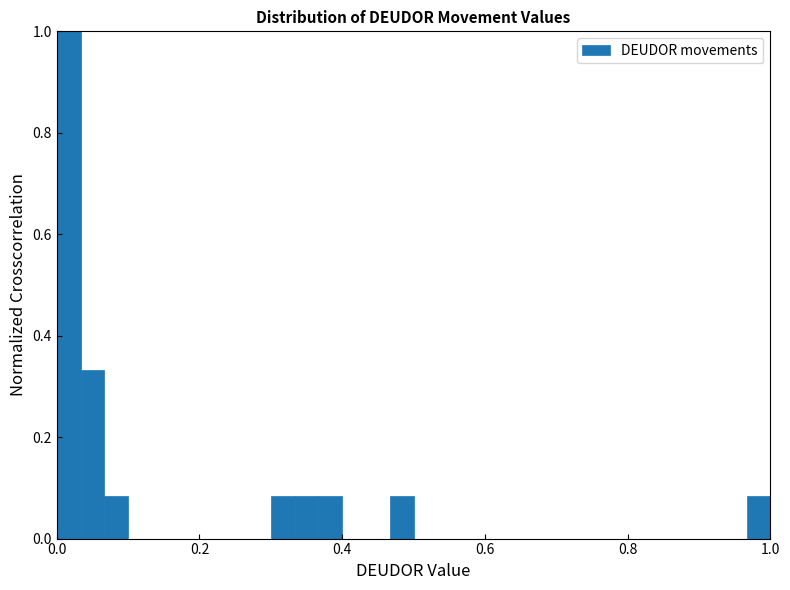

Around what value on the x-axis is the tallest bar? Give the approximate position of its centre, as read against the axis.

0.02